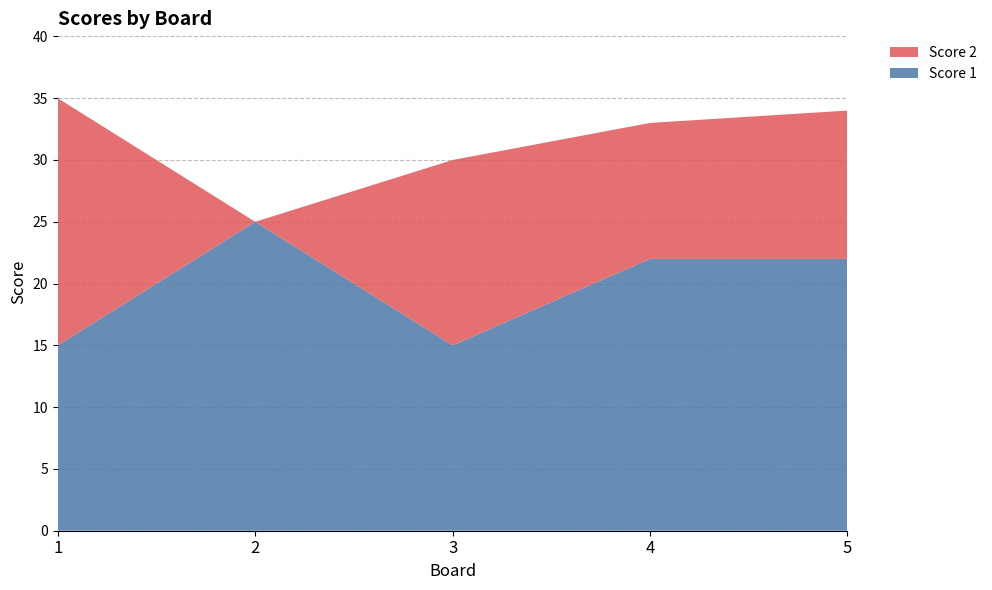

Reading left to right, list all the values displayed in this chart.

Score 1: 15	25	15	22	22
Score 2: 20	0	15	11	12